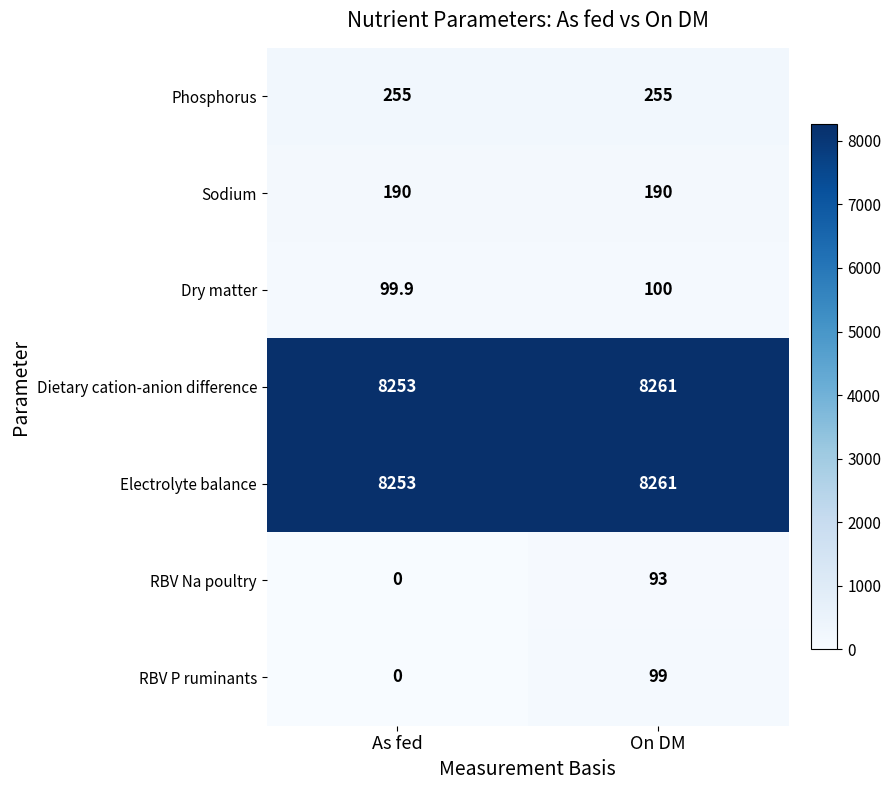

Reading left to right, what are all the values shown in this chart?

Phosphorus: As fed=255.0	On DM=255.0
Sodium: As fed=190.0	On DM=190.0
Dry matter: As fed=99.9	On DM=100.0
Dietary cation-anion difference: As fed=8253.0	On DM=8261.0
Electrolyte balance: As fed=8253.0	On DM=8261.0
RBV Na poultry: As fed=0.0	On DM=93.0
RBV P ruminants: As fed=0.0	On DM=99.0